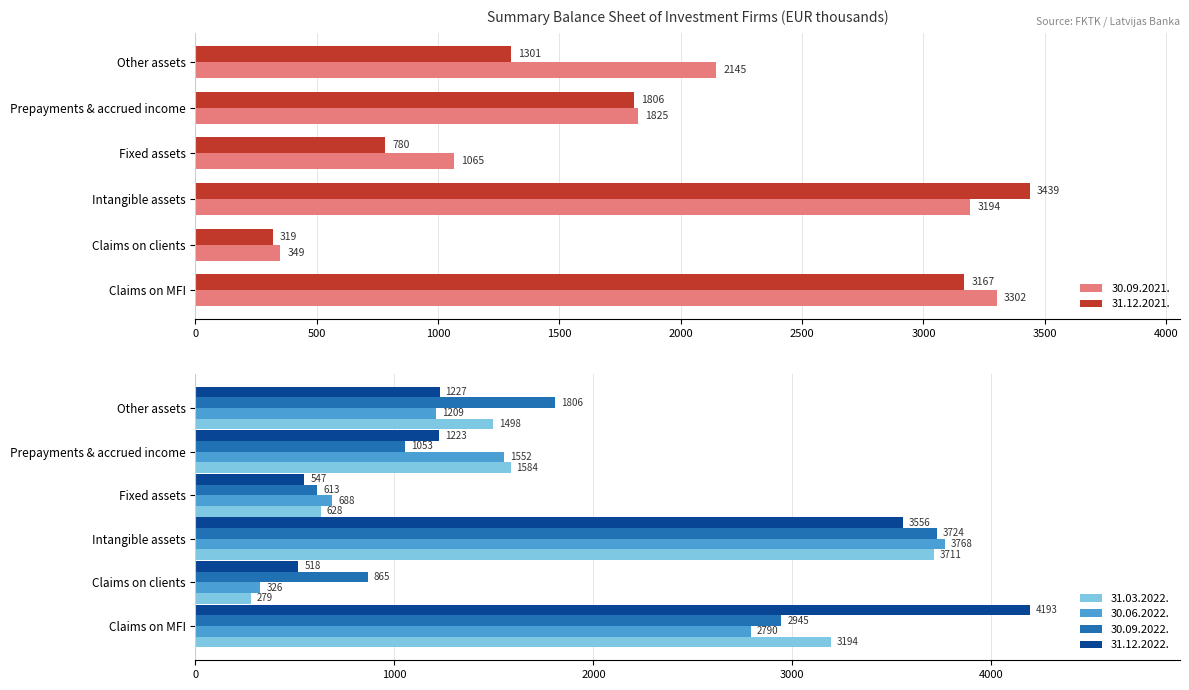

Reading left to right, extract all data points from this chart.

30.09.2021.: 3301.7	349.2	3194.1	1064.6	1824.9	2144.7
31.12.2021.: 3167.2	319.0	3438.5	780.1	1805.8	1300.6
31.03.2022.: 3194.3	279.5	3711.1	628.5	1583.6	1497.7
30.06.2022.: 2790.2	326.5	3767.5	688.1	1552.1	1208.6
30.09.2022.: 2945.0	865.2	3724.3	612.9	1053.4	1806.0
31.12.2022.: 4193.2	517.6	3555.7	547.4	1223.5	1226.8